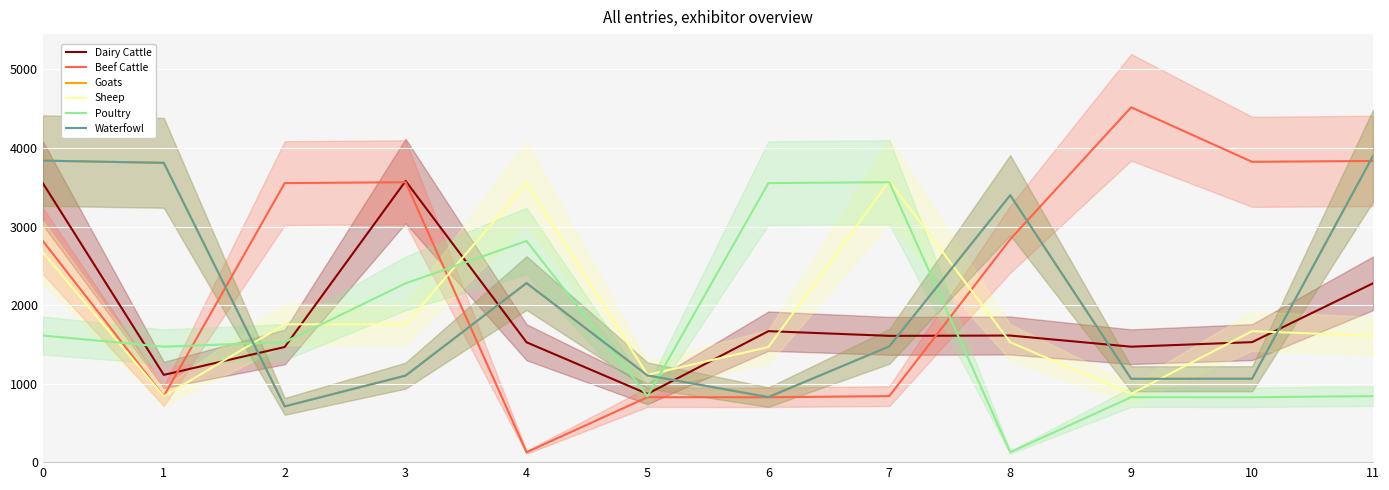

What is the total value across all series at 3?

13381